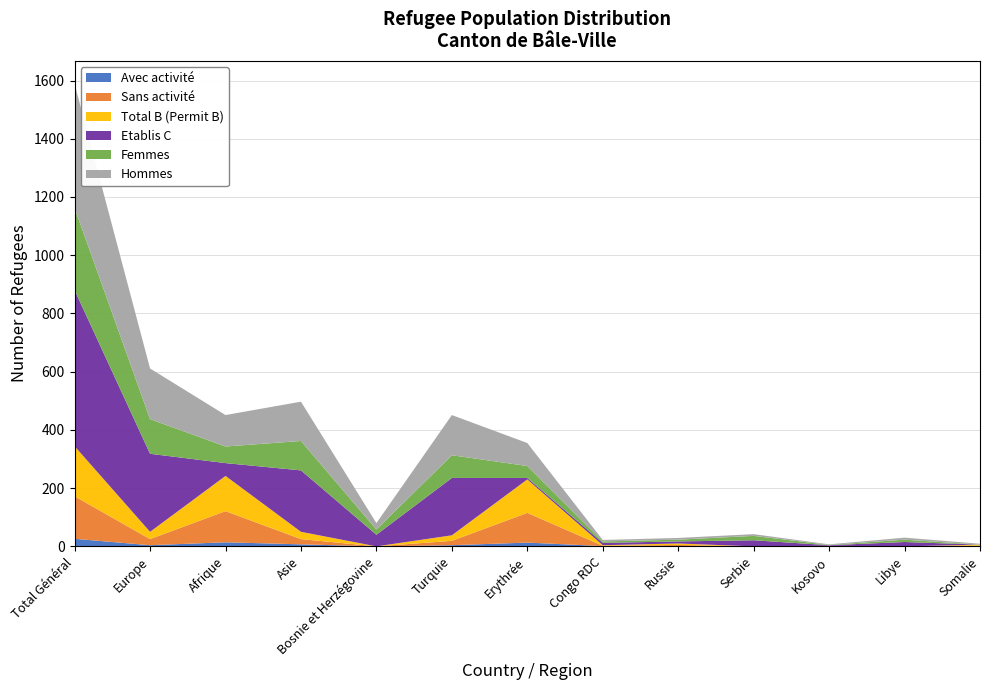

Reading left to right, list all the values displayed in this chart.

Total B (Permit B): 172	25	121	25	0	19	115	2	5	0	1	0	3
Etablis C: 536	268	44	211	40	197	5	8	7	21	2	15	0
Sans activité: 146	21	107	18	0	15	102	1	5	0	1	0	3
Avec activité: 26	4	14	7	0	4	13	1	0	0	0	0	0
Femmes: 282	119	57	101	18	78	41	5	6	15	1	8	0
Hommes: 426	174	108	135	22	138	79	5	6	6	2	7	3